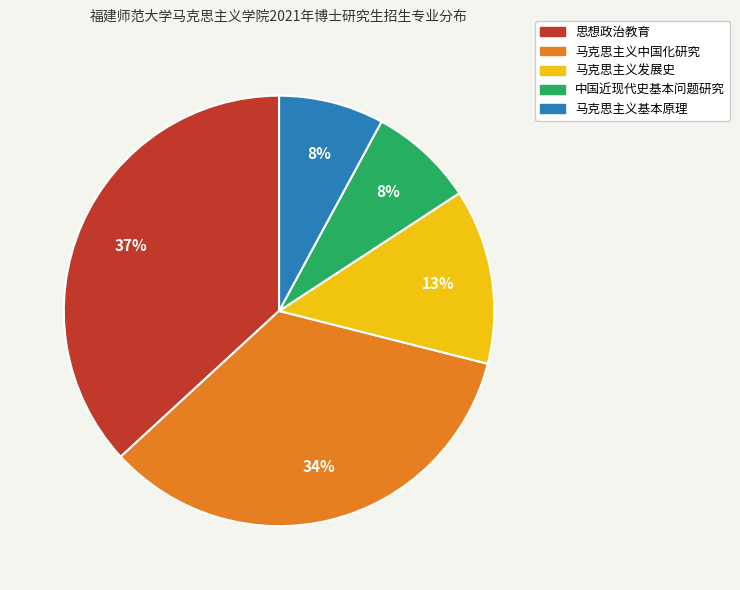

Which has a higher value, 中国近现代史基本问题研究 or 马克思主义中国化研究?

马克思主义中国化研究